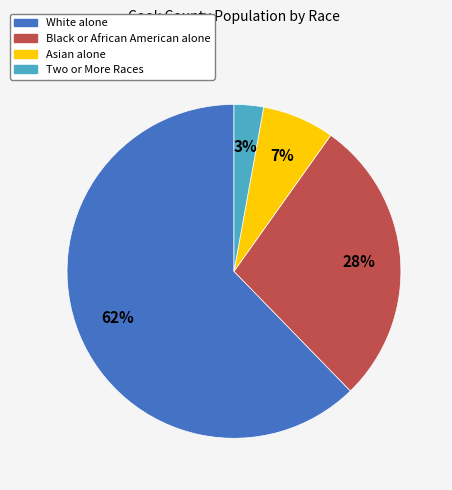

Which has a higher value, White alone or Asian alone?

White alone